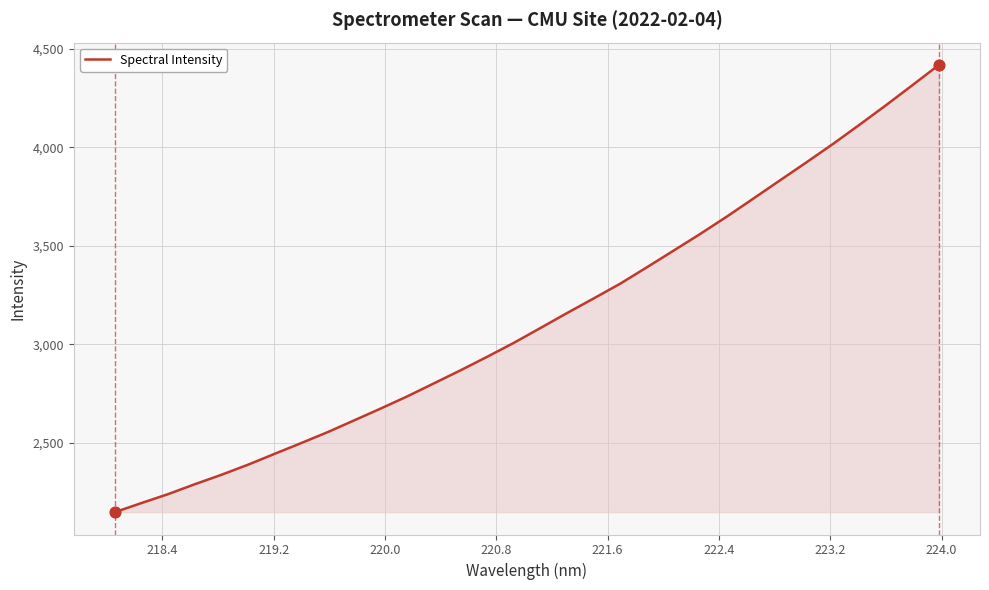

What is the maximum value shown in the chart?

4417.5